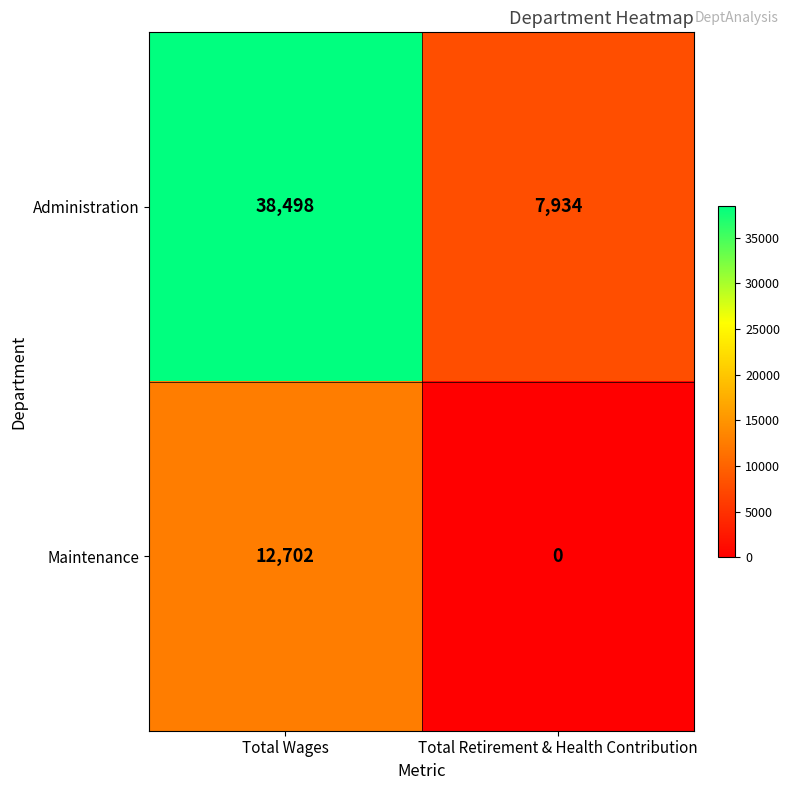

Reading left to right, transcribe all the data shown in this chart.

Administration: Total Wages=38498	Total Retirement & Health Contribution=7934
Maintenance: Total Wages=12702	Total Retirement & Health Contribution=0